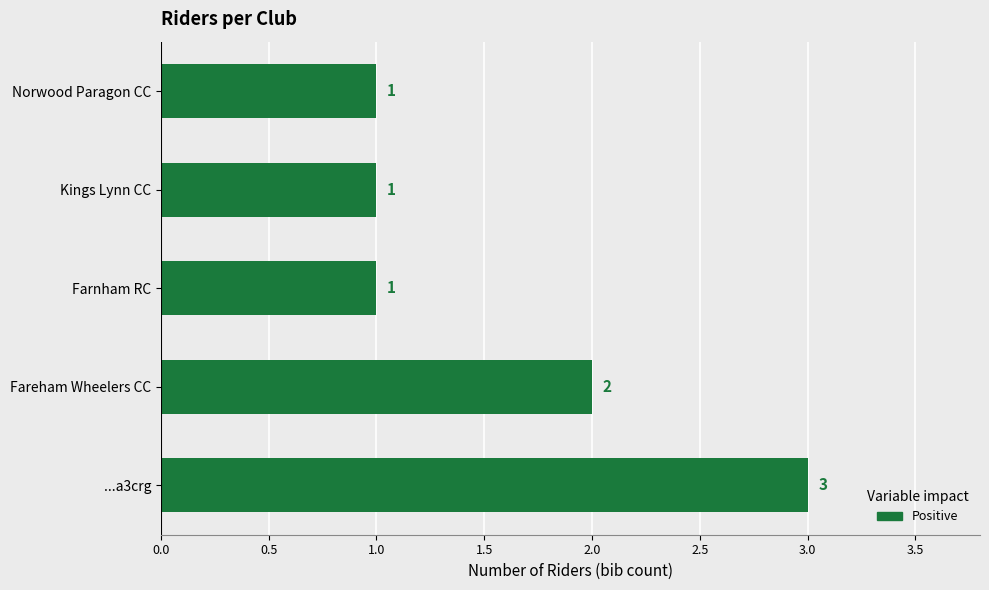

Reading bottom to top, extract all data points from this chart.

3	2	1	1	1